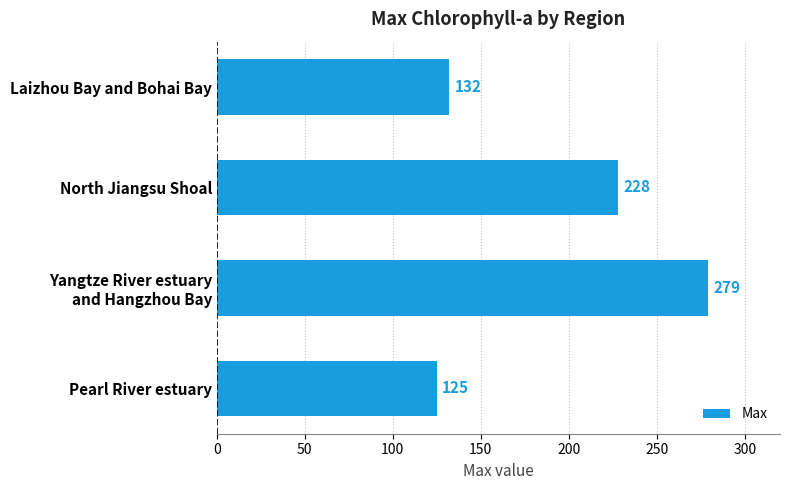

Which category has the lowest value across all series?

Pearl River estuary